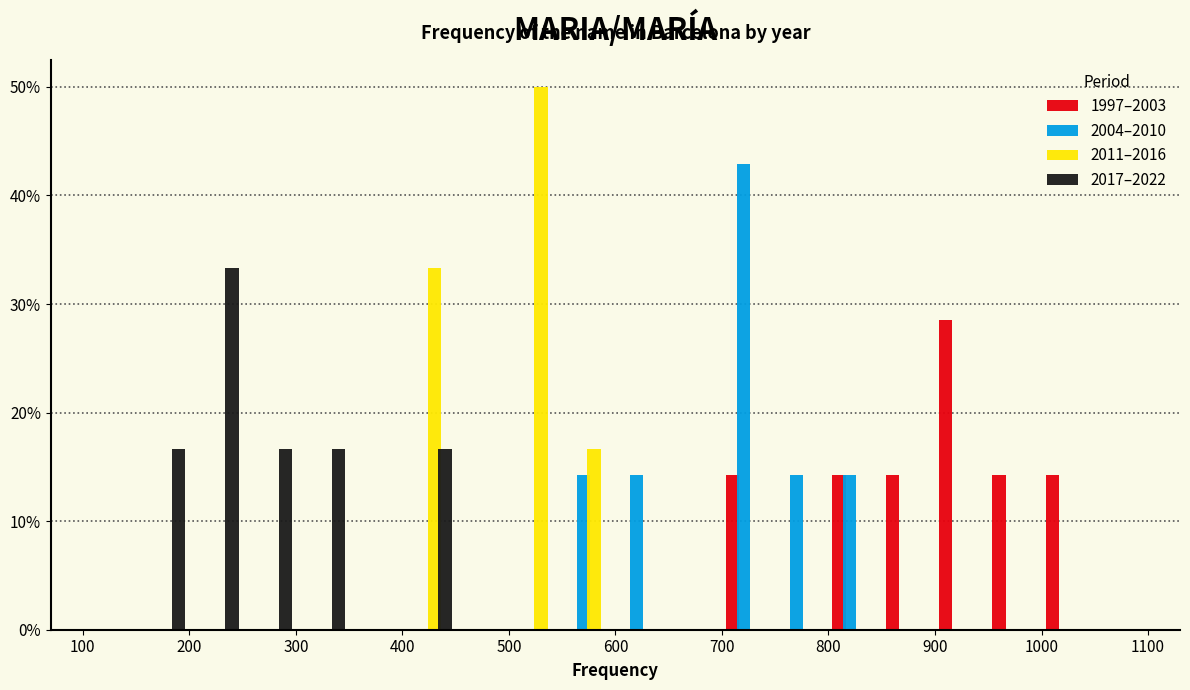

What is the height of the 2017–2022 bar covering 150 to 200 on the x-axis? The values are not printed on the chart, so give them approximately, as read against the axis.

17